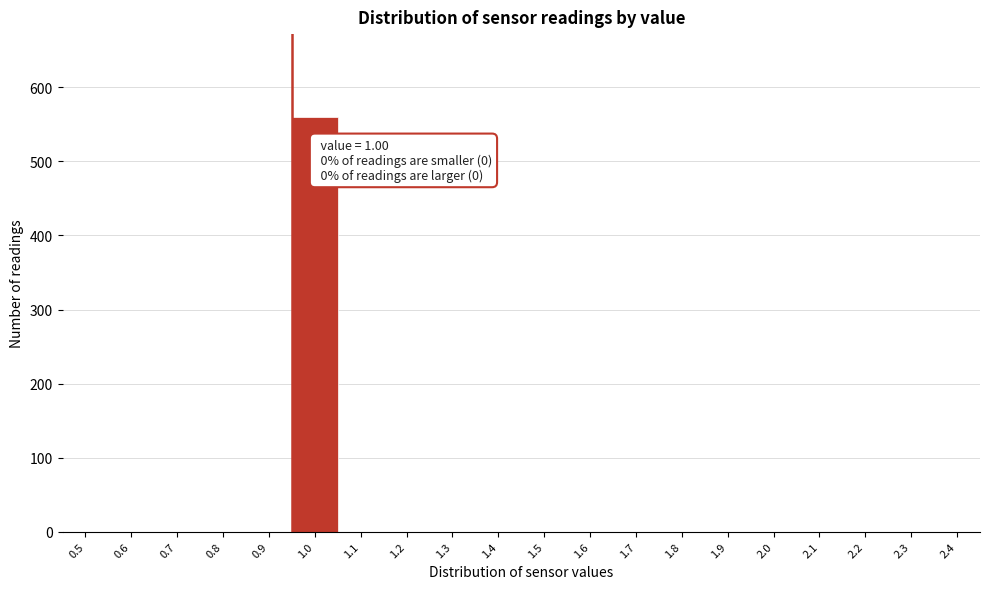

Reading left to right, list all the values displayed in this chart.

0.5=0	0.6=0	0.7=0	0.8=0	0.9=0	1.0=560	1.1=0	1.2=0	1.3=0	1.4=0	1.5=0	1.6=0	1.7=0	1.8=0	1.9=0	2.0=0	2.1=0	2.2=0	2.3=0	2.4=0